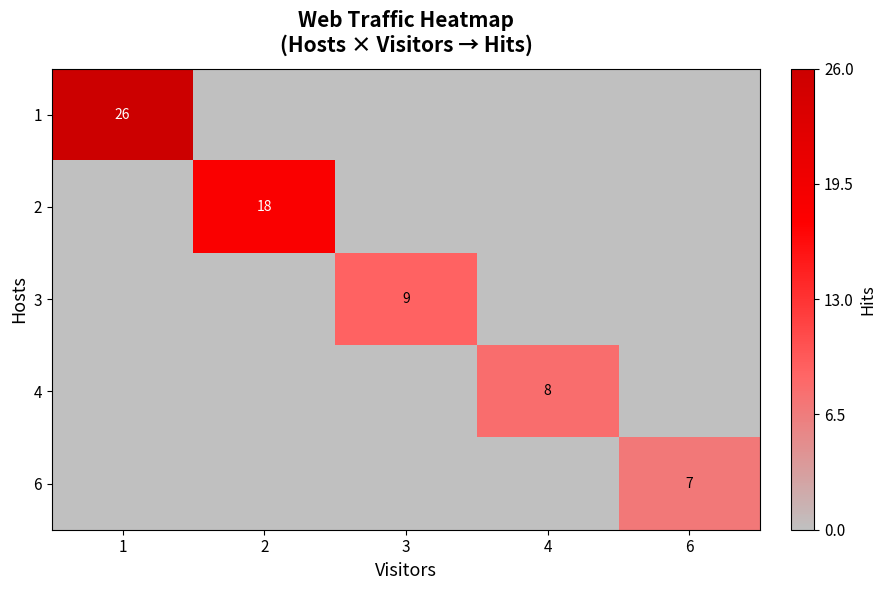

At which category is the sum across all series the highest?

1